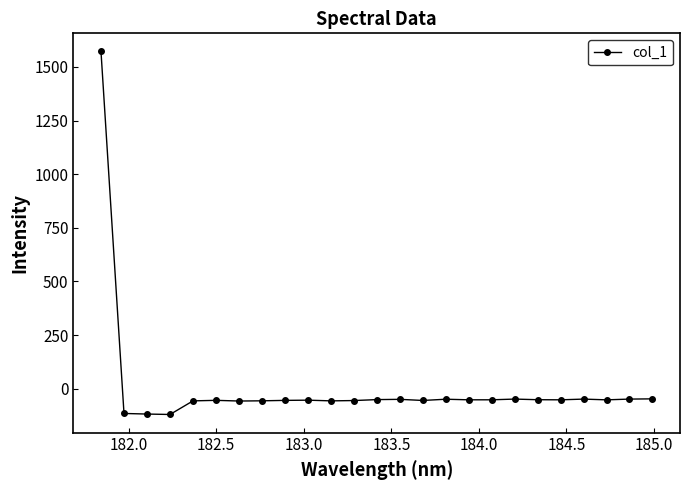

What is the difference between the second highest and minimum values?

72.9